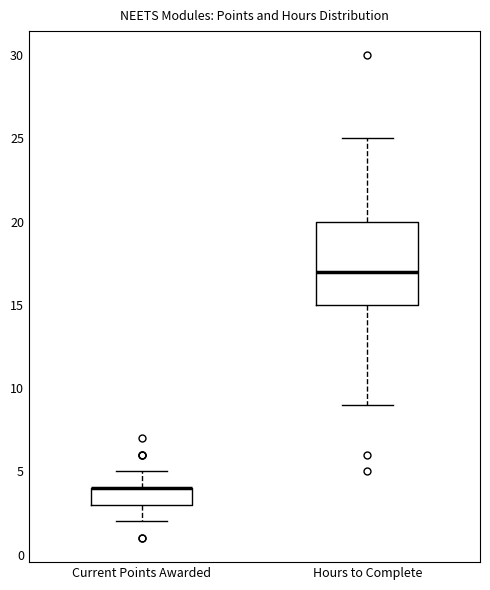

Where is the upper edge of the box for Current Points Awarded on the y-axis? The values are not printed on the chart, so give them approximately, as read against the axis.

4